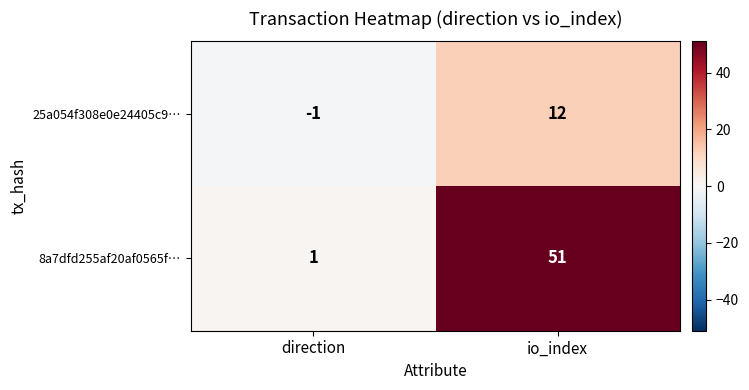

What is the difference between the maximum and minimum values in the 25a054f308e0e24405c9… series?

13